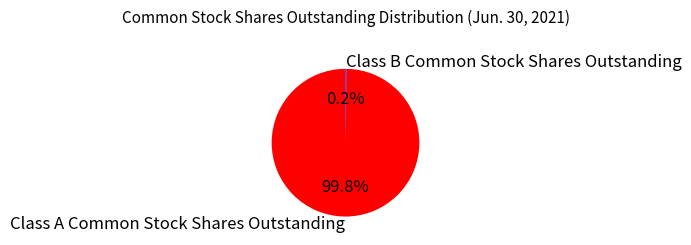

Does any single category account for the majority?

Yes